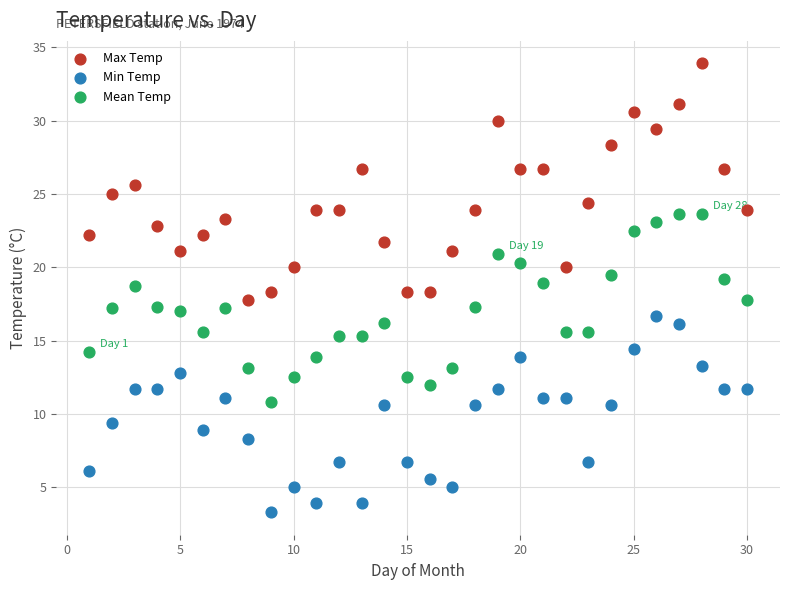

Which series reaches the maximum Y coordinate?

Max Temp